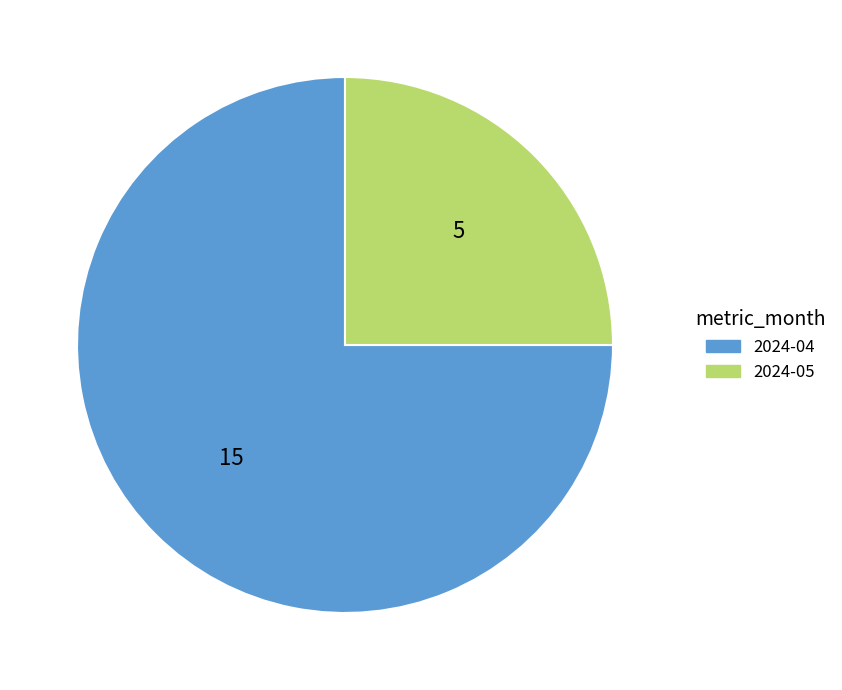

What is the majority slice?

2024-04